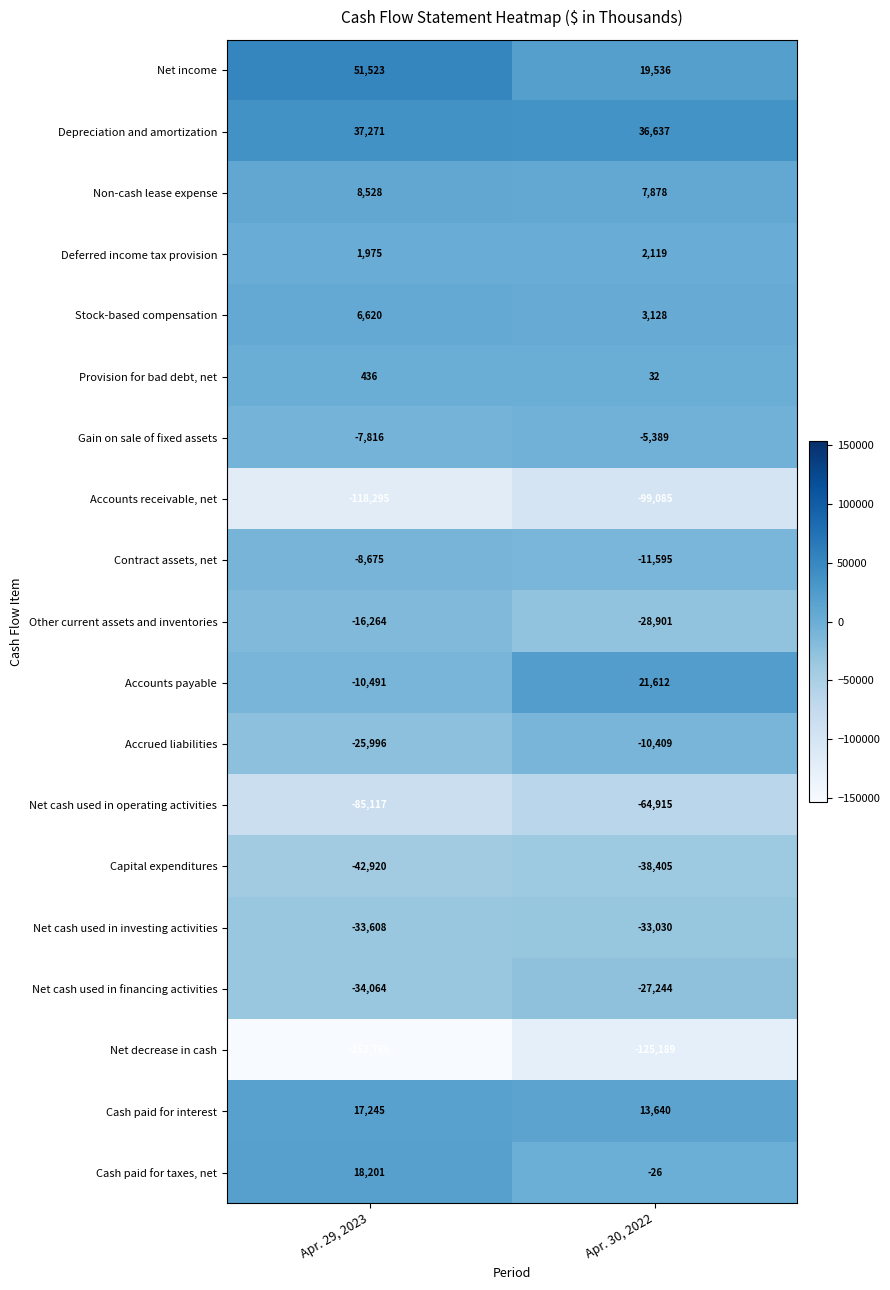

What is the spread (max minus min) of values at Apr. 30, 2022?

161826